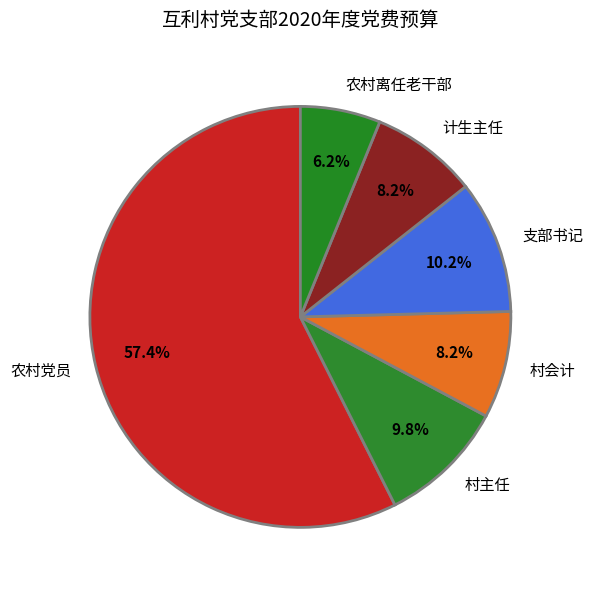

To the nearest percent, what percentage of the pie is 支部书记?

10%